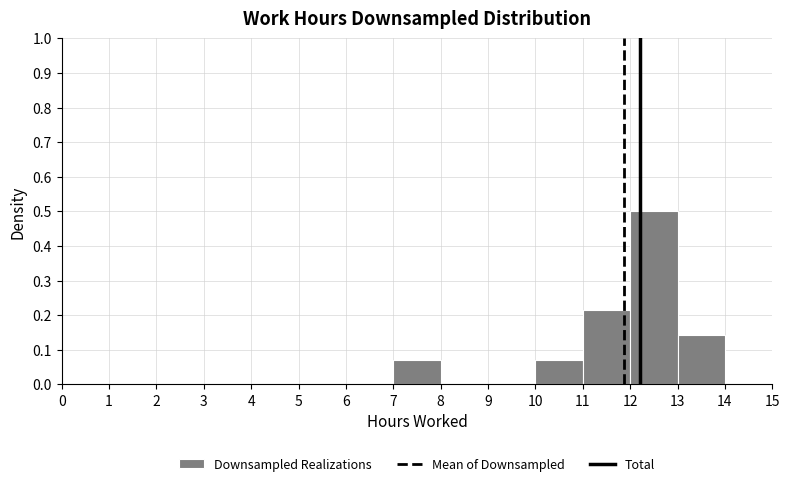

Reading left to right, list every bar in this chart as the range it spans on the x-axis followed by its height. The values are not printed on the chart, so give them approximately, as read against the axis.

0 to 1: 0
1 to 2: 0
2 to 3: 0
3 to 4: 0
4 to 5: 0
5 to 6: 0
6 to 7: 0
7 to 8: 0.07
8 to 9: 0
9 to 10: 0
10 to 11: 0.07
11 to 12: 0.21
12 to 13: 0.50
13 to 14: 0.14
14 to 15: 0